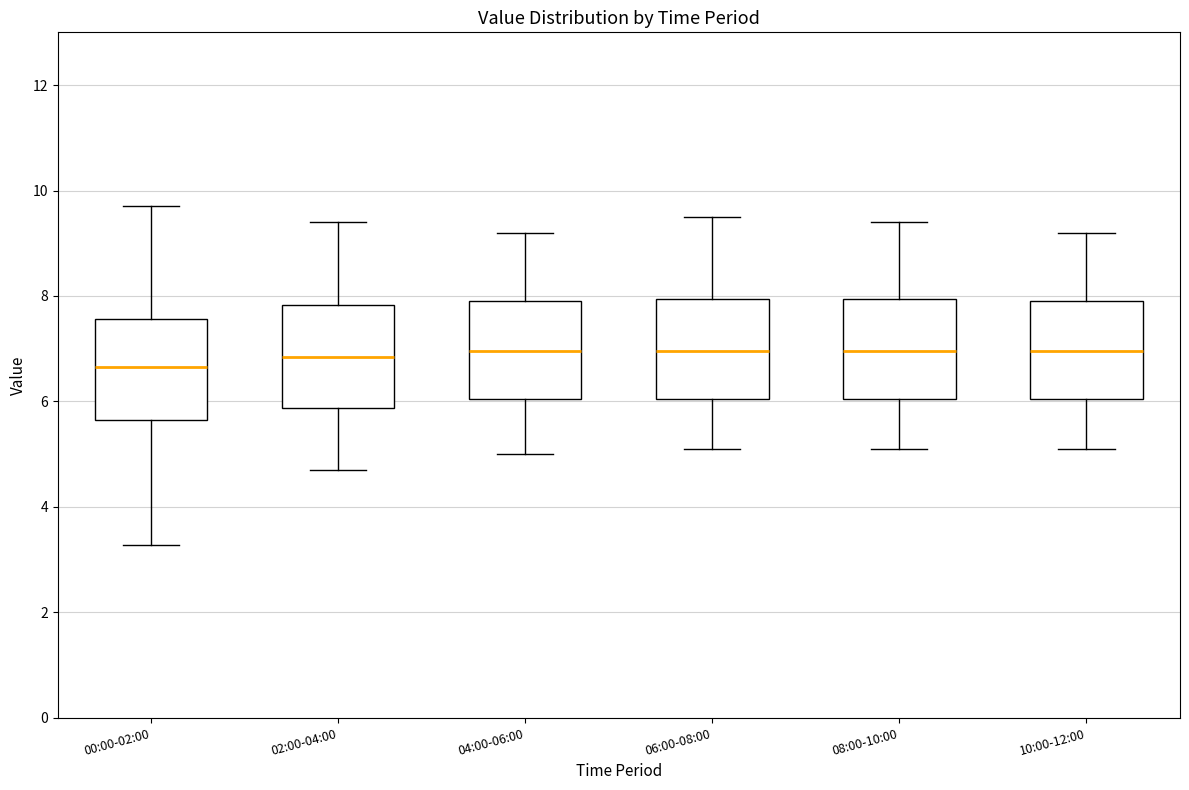

Where is the lower edge of the box for 06:00-08:00 on the y-axis? The values are not printed on the chart, so give them approximately, as read against the axis.

6.0